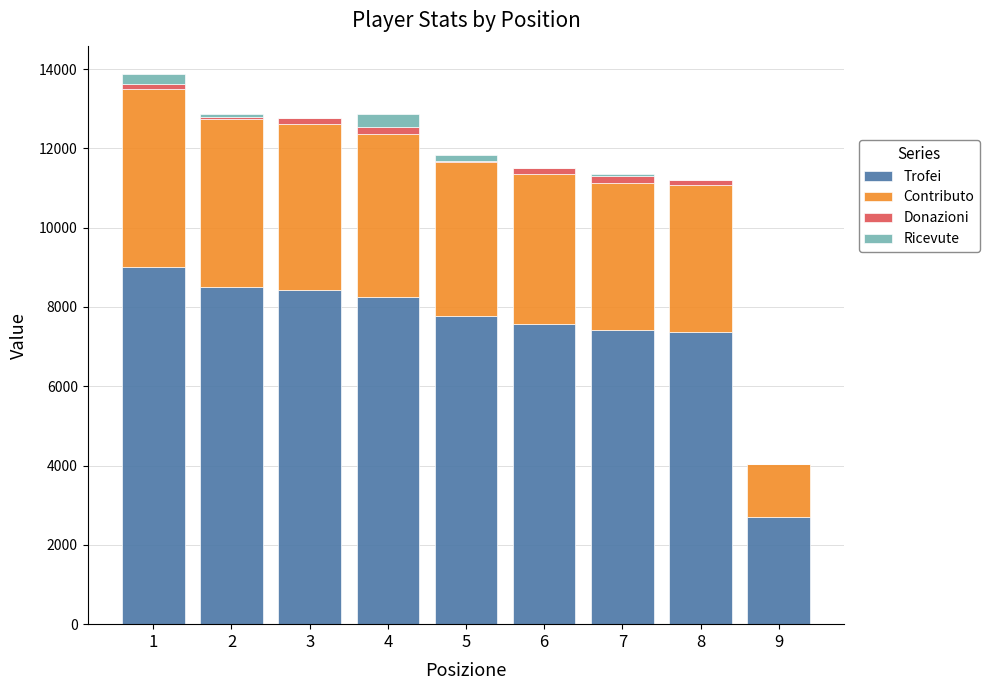

Which has a higher value, 9 or 1?

1